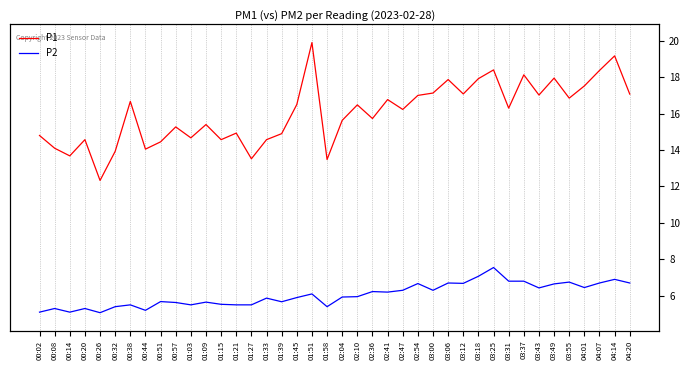

What is the sum of the P1 values at 02:47 and 03:18?

34.2